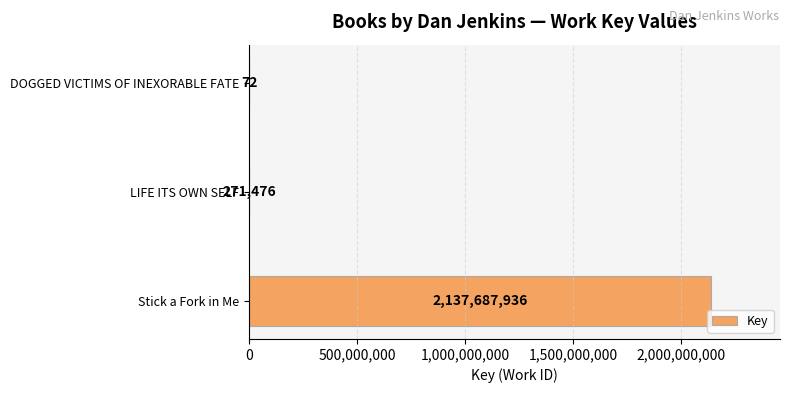

Reading top to bottom, what are all the values shown in this chart?

DOGGED VICTIMS OF INEXORABLE FATE=72	LIFE ITS OWN SELF=271476	Stick a Fork in Me=2137687936